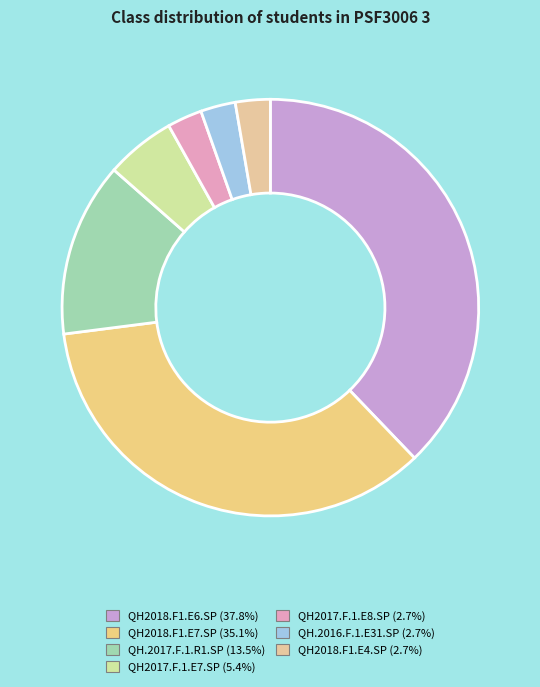

Count the number of slices in the pie.

7